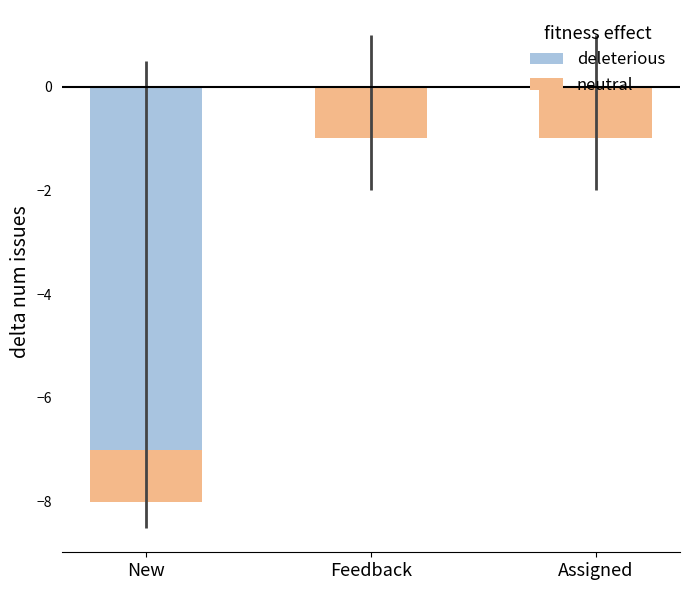

The value of neutral at New is -1. True or false?

True